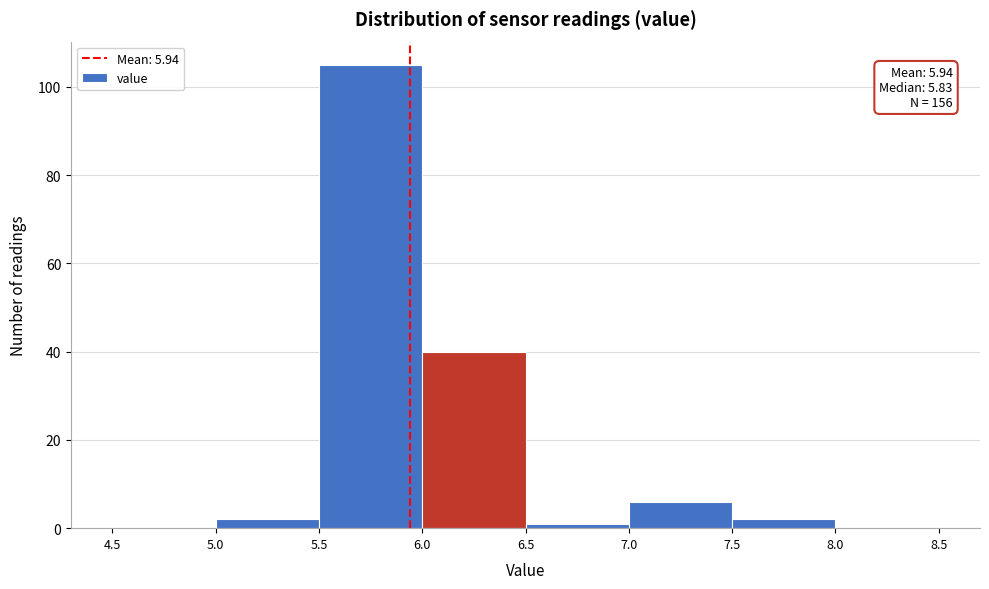

Over which range of the x-axis is the bar tallest?

5.5 to 6.0